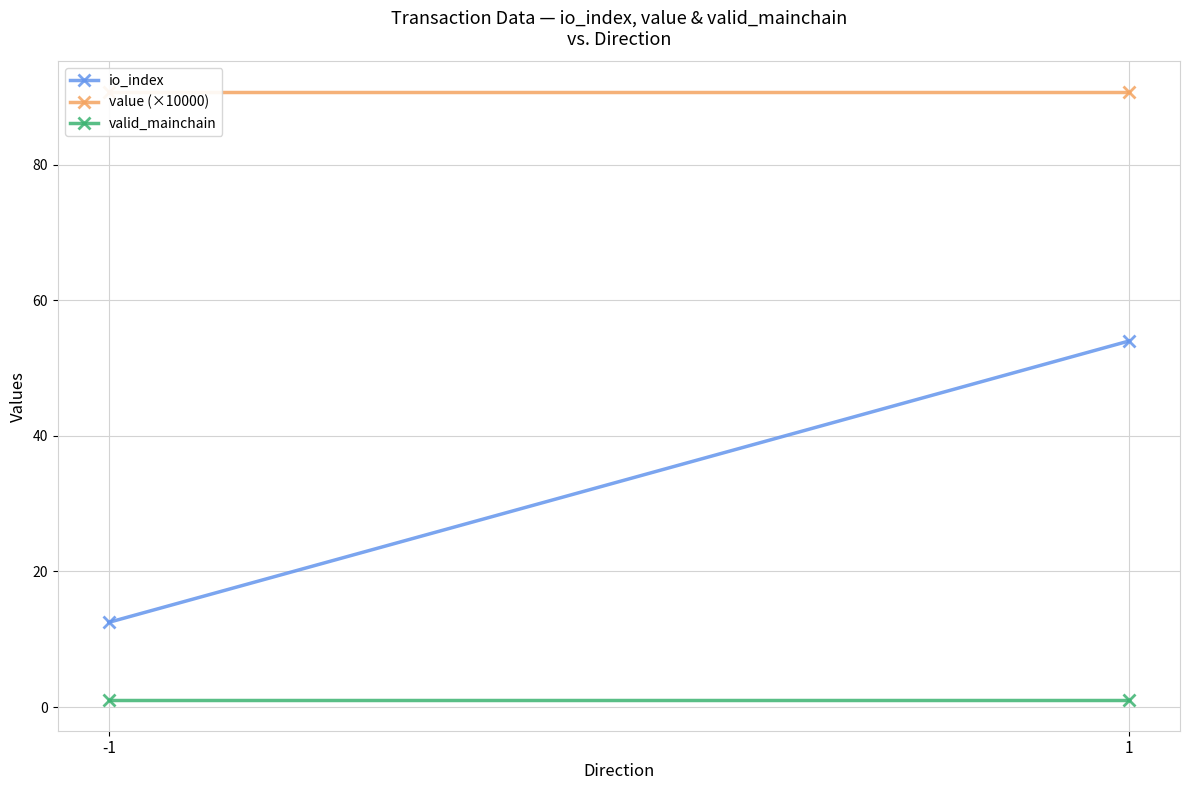

What is the sum of all valid_mainchain values?

2.0